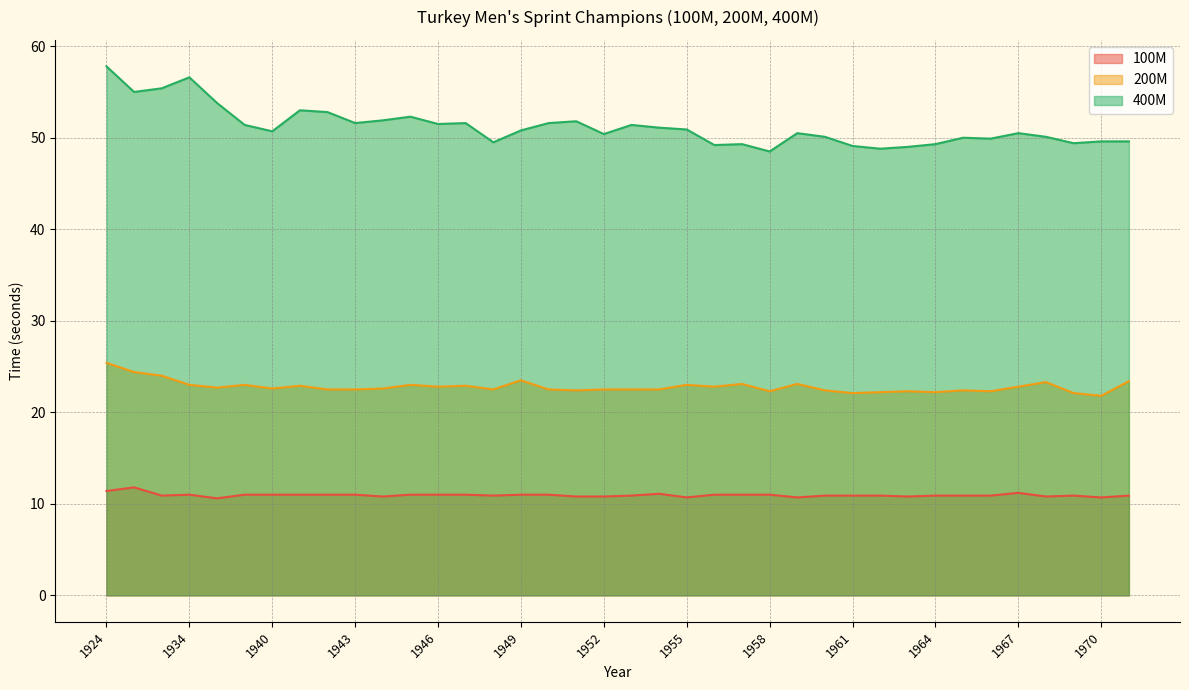

The 100M series shows 3.7 at 1967. True or false?

False